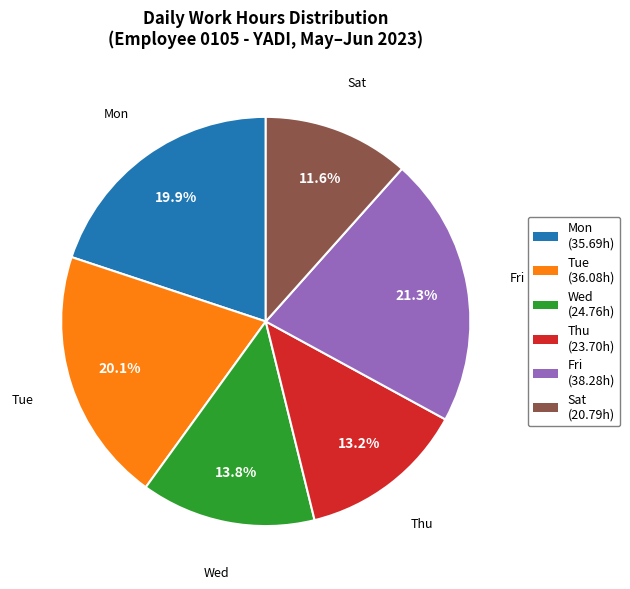

Is the sum of Mon (35.69h) and Fri (38.28h) greater than half?

No